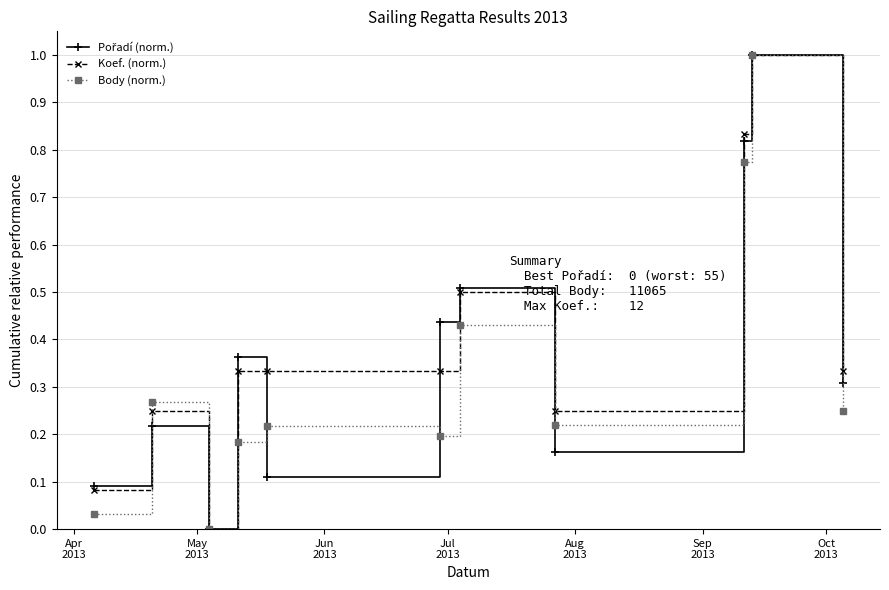

What is the maximum value for Body (norm.)?

1.0